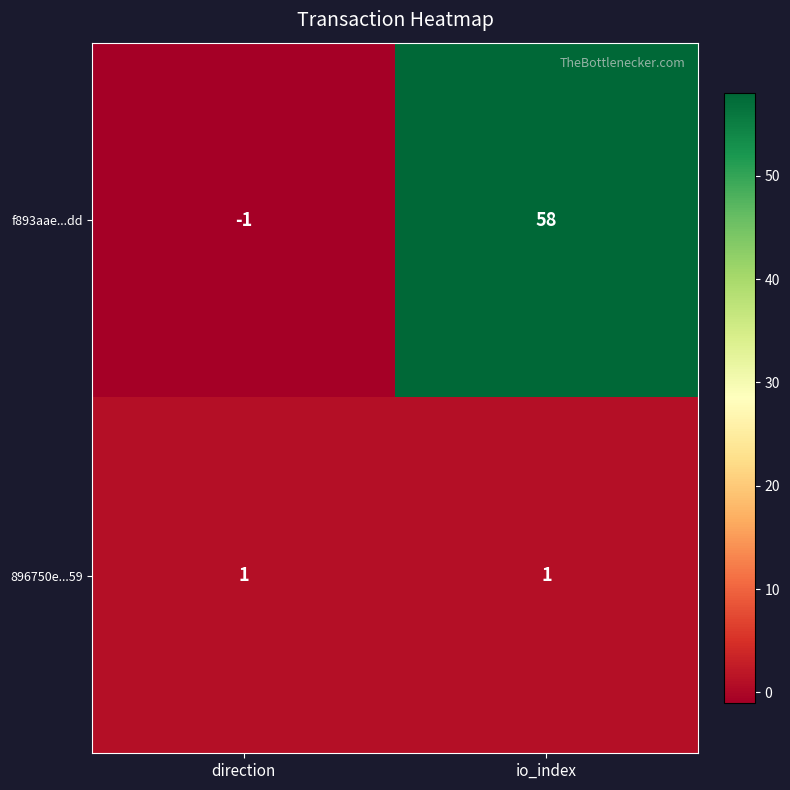

List the series in order of their peak value, lowest first.

896750e...59, f893aae...dd